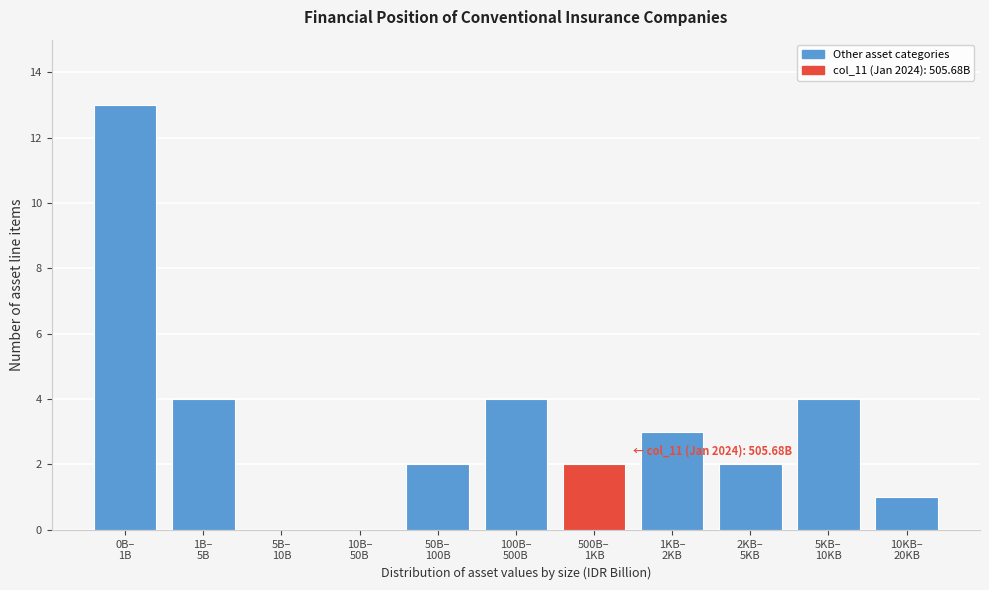

What is the greatest value displayed?

13